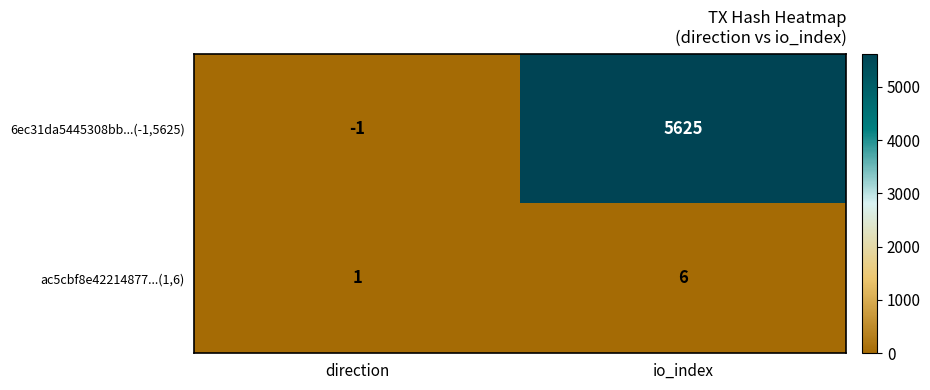

What is the difference between the maximum and minimum values in the 6ec31da5445308bb...(-1,5625) series?

5626